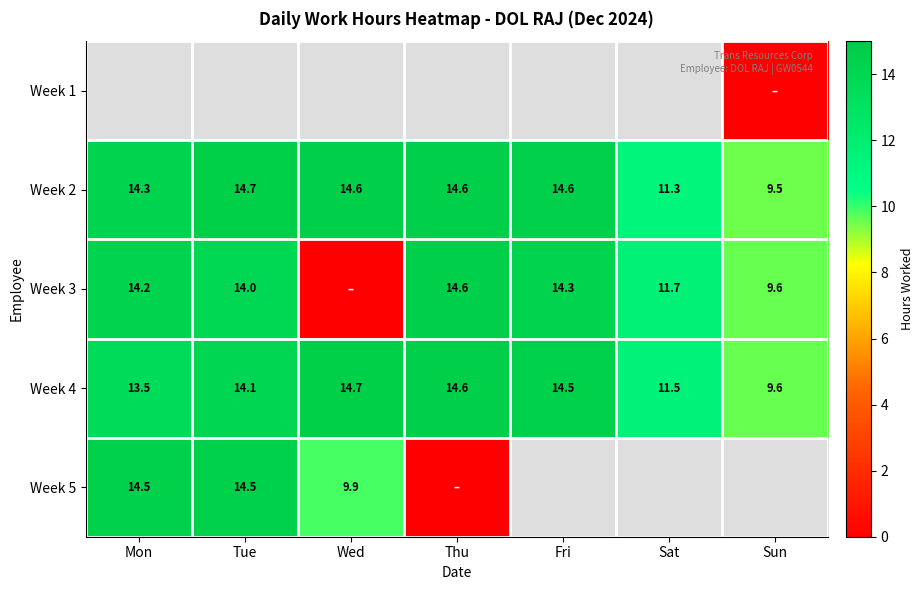

What is the maximum value for Week 4?

14.7